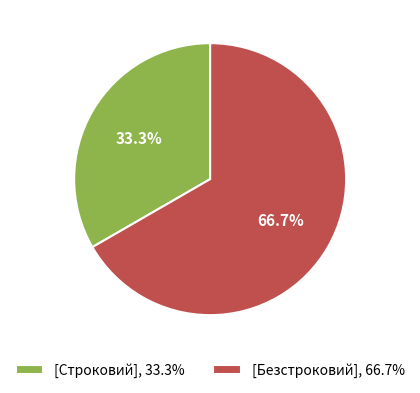

To the nearest percent, what is the difference between the largest and smallest slice percentages?

33%